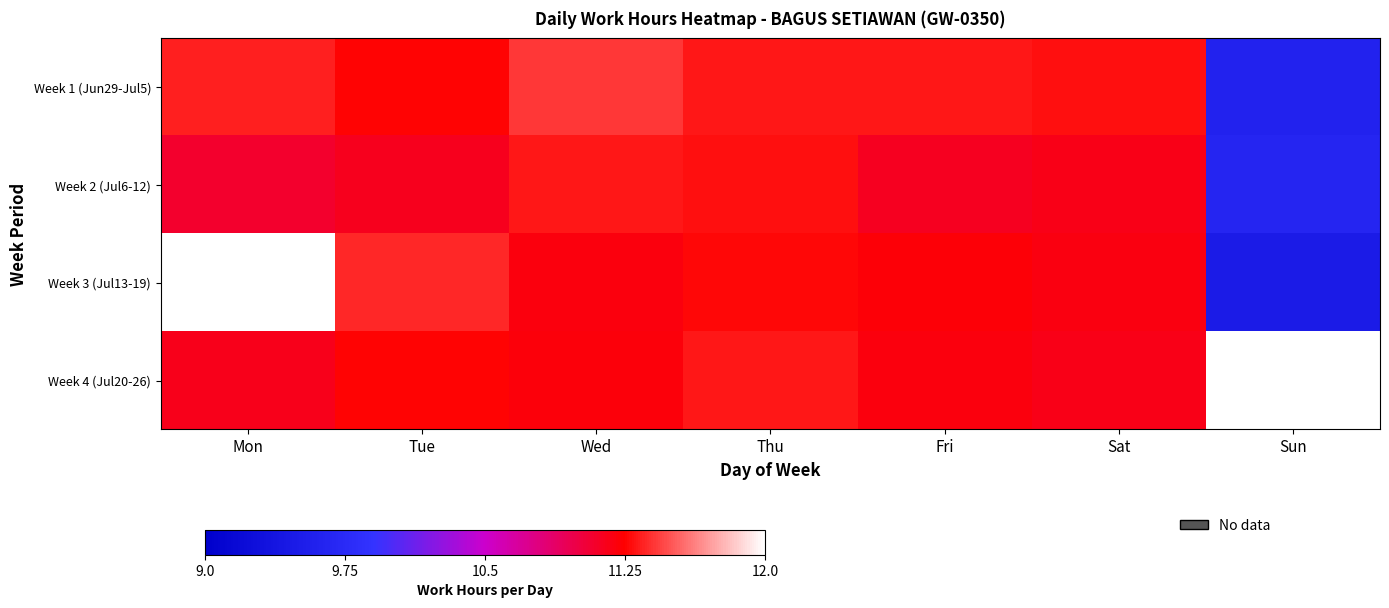

List the series in order of their peak value, lowest first.

Week 2 (Jul6-12), Week 4 (Jul20-26), Week 1 (Jun29-Jul5), Week 3 (Jul13-19)